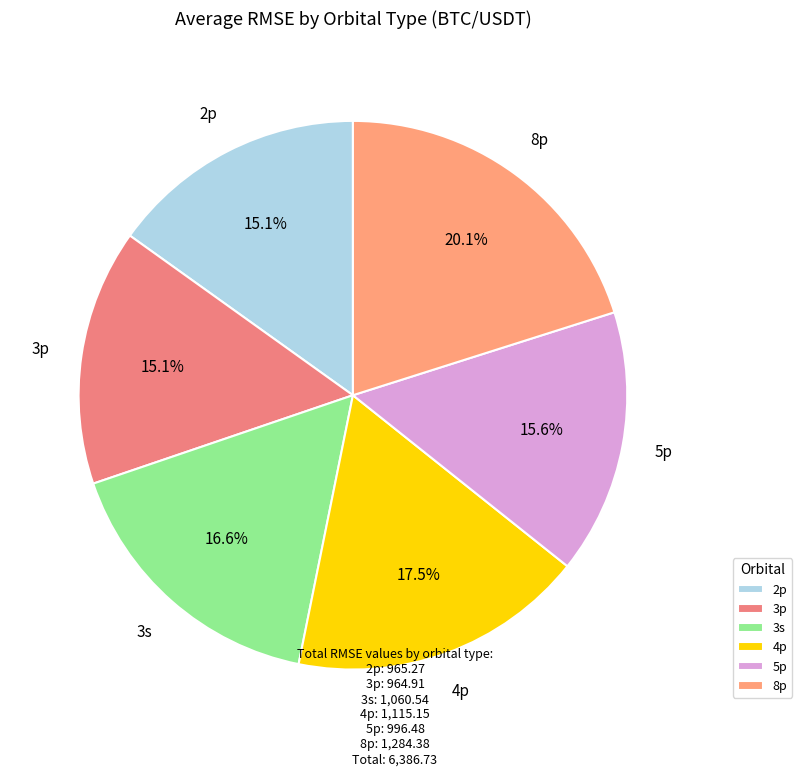

What is the ratio of the value at 5p to the value at 3p?

1.0